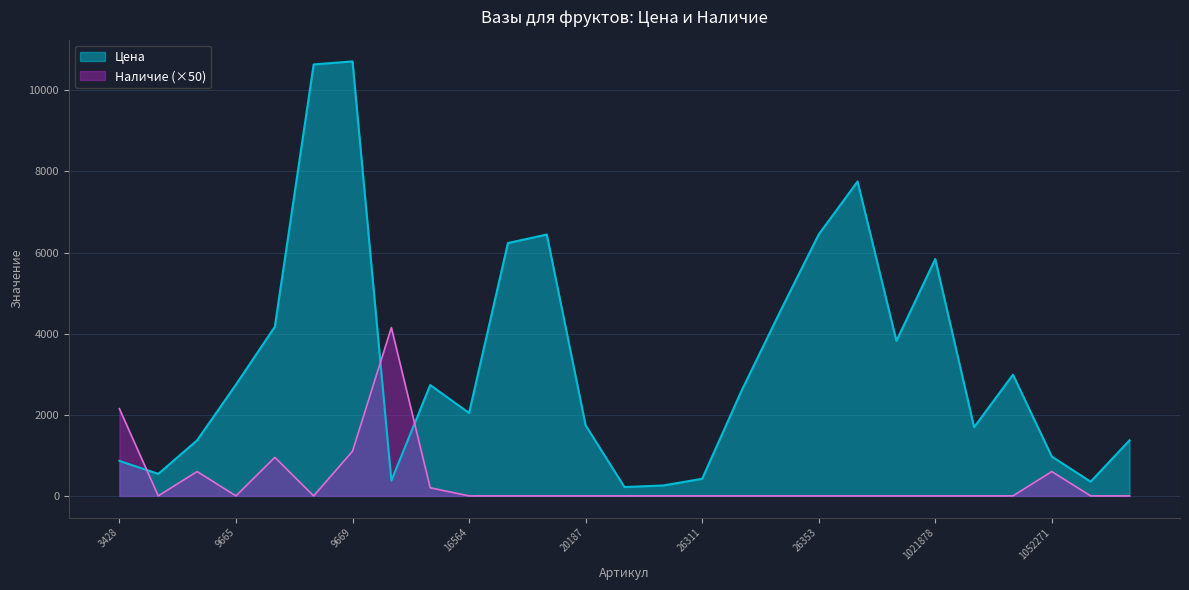

How many distinct data groups are displayed?

2